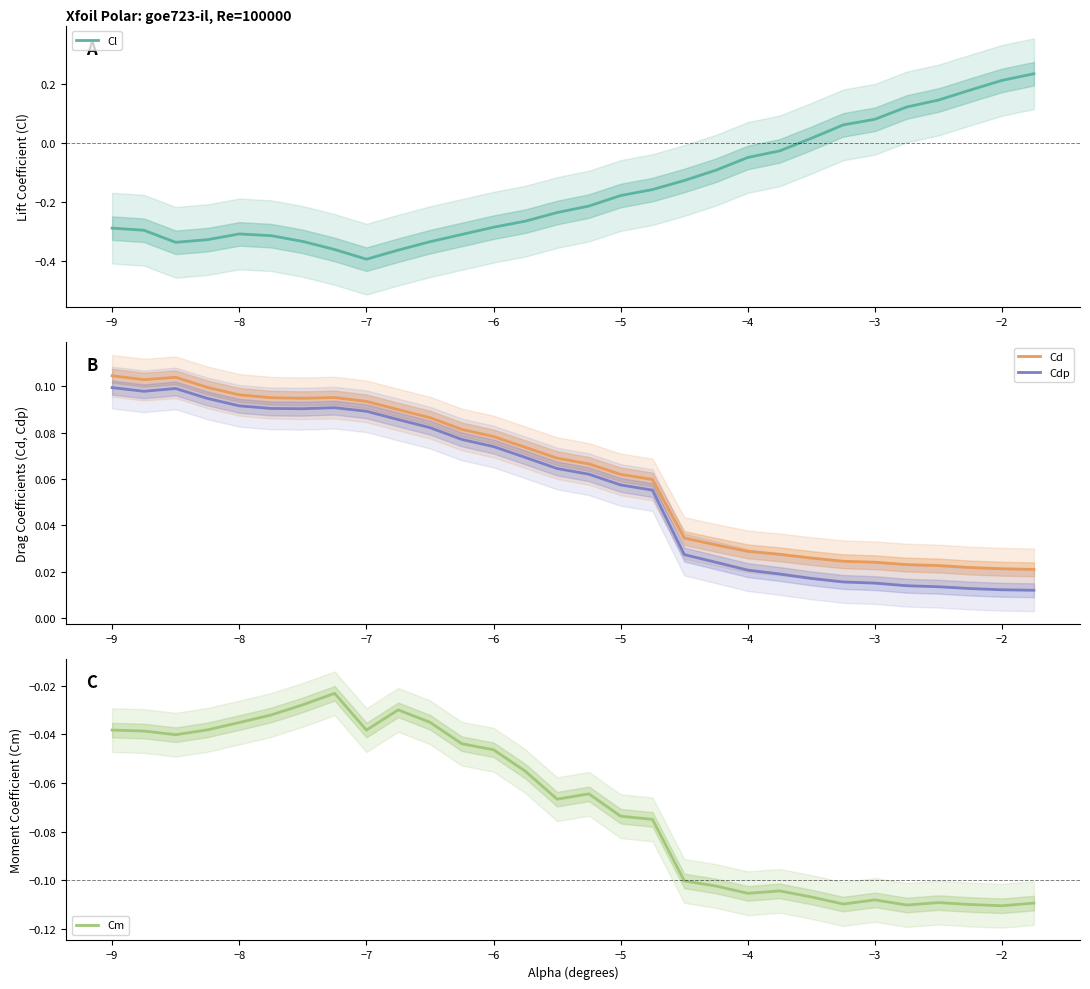

Reading left to right, transcribe all the data shown in this chart.

Cl: -0.3	-0.3	-0.3	-0.3	-0.3	-0.3	-0.3	-0.4	-0.4	-0.4	-0.3	-0.3	-0.3	-0.3	-0.2	-0.2	-0.2	-0.2	-0.1	-0.1	-0.0	-0.0	0.0	0.1	0.1	0.1	0.1	0.2	0.2	0.2
Cd: 0.1	0.1	0.1	0.1	0.1	0.1	0.1	0.1	0.1	0.1	0.1	0.1	0.1	0.1	0.1	0.1	0.1	0.1	0.0	0.0	0.0	0.0	0.0	0.0	0.0	0.0	0.0	0.0	0.0	0.0
Cdp: 0.1	0.1	0.1	0.1	0.1	0.1	0.1	0.1	0.1	0.1	0.1	0.1	0.1	0.1	0.1	0.1	0.1	0.1	0.0	0.0	0.0	0.0	0.0	0.0	0.0	0.0	0.0	0.0	0.0	0.0
Cm: -0.0	-0.0	-0.0	-0.0	-0.0	-0.0	-0.0	-0.0	-0.0	-0.0	-0.0	-0.0	-0.0	-0.1	-0.1	-0.1	-0.1	-0.1	-0.1	-0.1	-0.1	-0.1	-0.1	-0.1	-0.1	-0.1	-0.1	-0.1	-0.1	-0.1